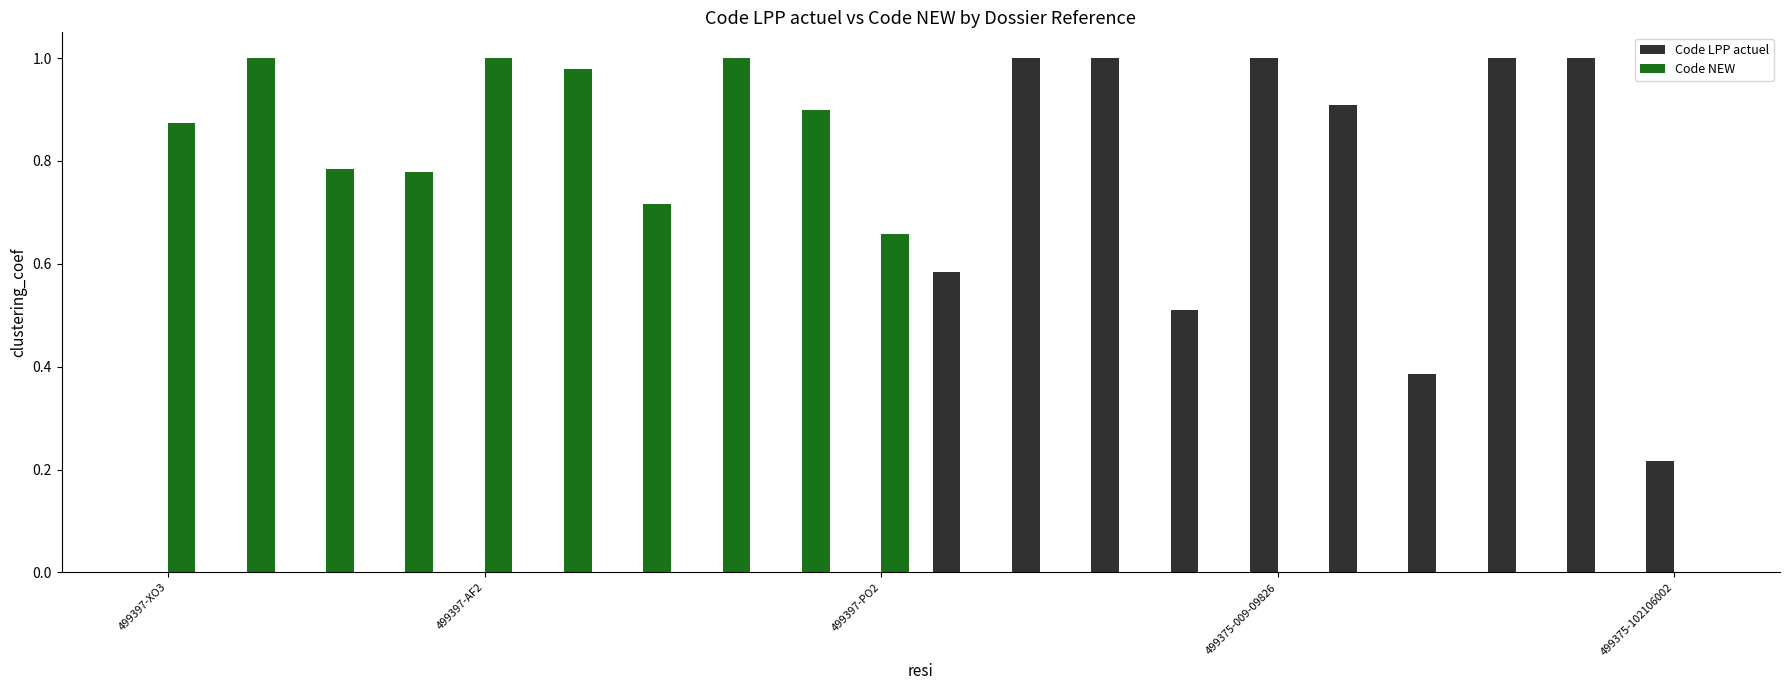

Which series has the largest total across all categories?

Code NEW